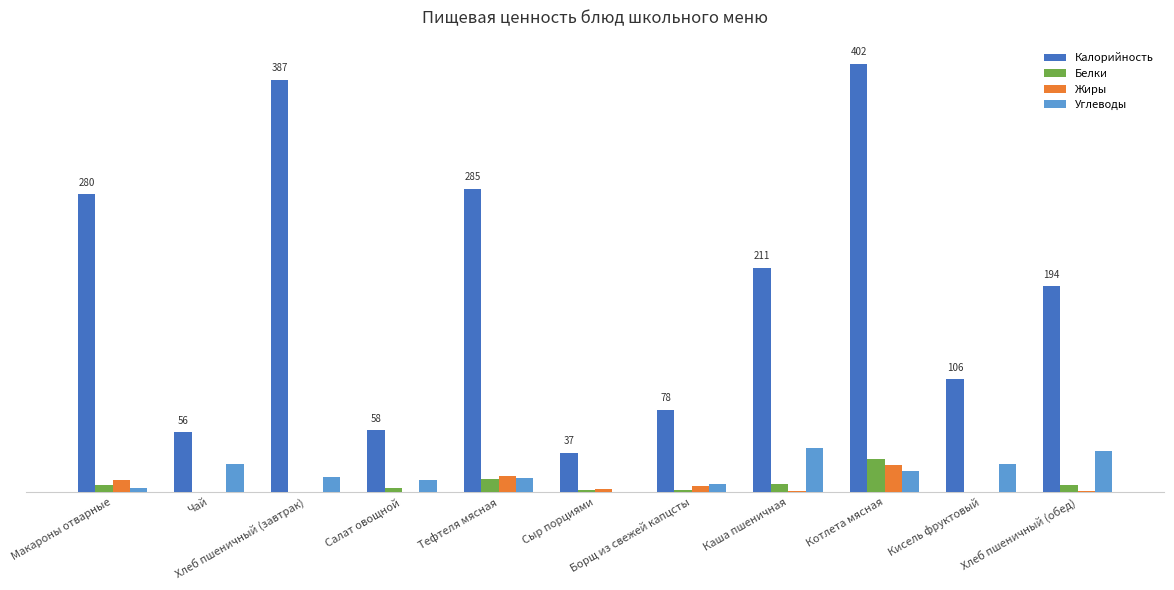

What is the label of the 7th bar from the left?

Борщ из свежей капцсты